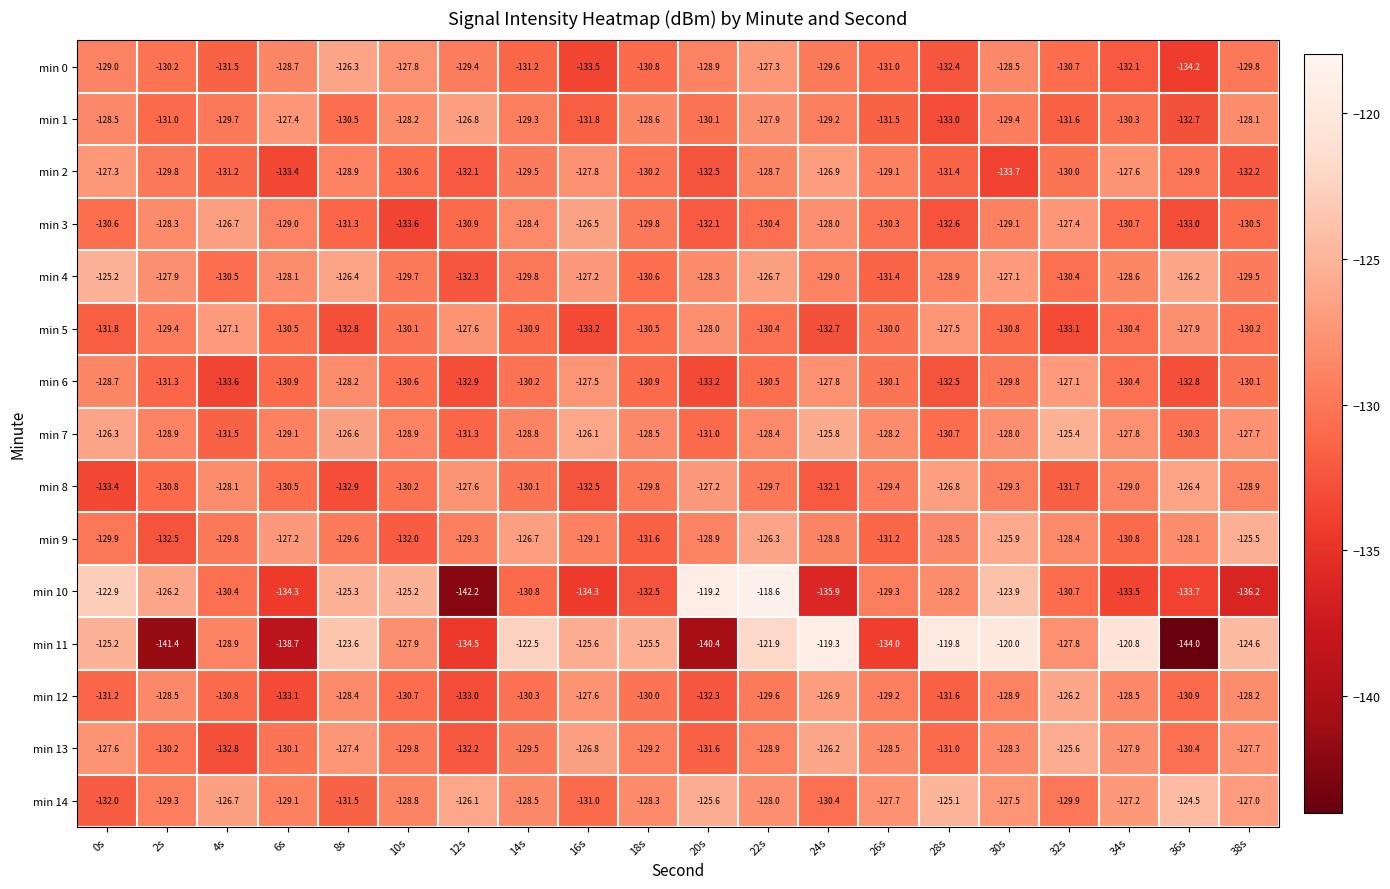

Rank the categories by min 0 value from lowest to highest.

36s, 16s, 28s, 34s, 4s, 14s, 26s, 18s, 32s, 2s, 38s, 24s, 12s, 0s, 20s, 6s, 30s, 10s, 22s, 8s